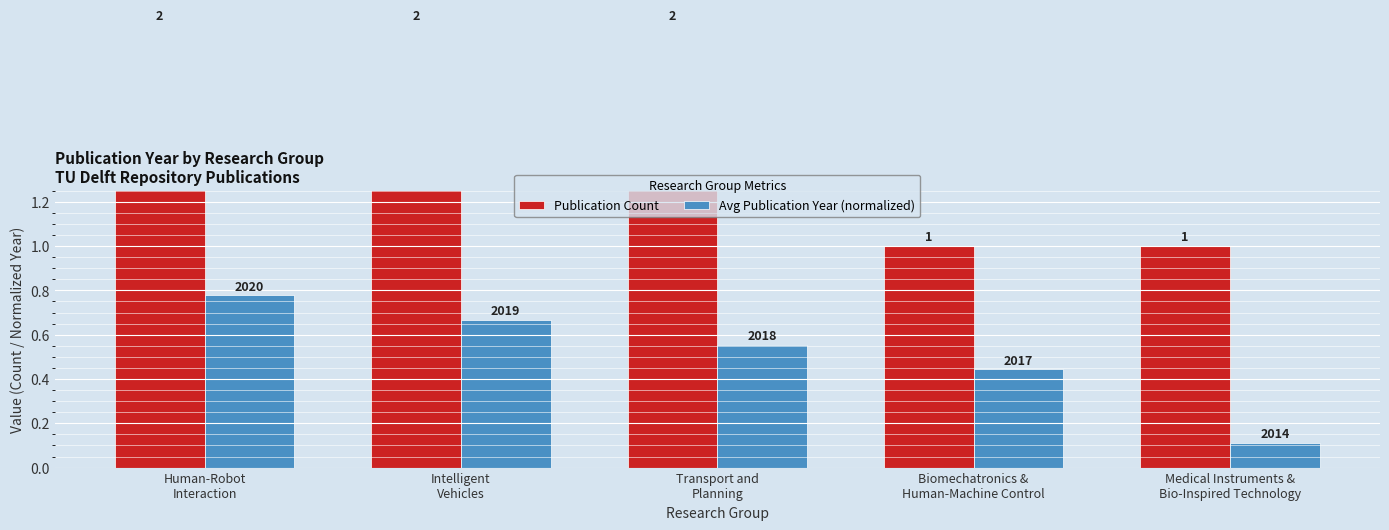

True or false: Avg Publication Year (normalized) has a value of 0.1 at Medical Instruments &
Bio-Inspired Technology.

True